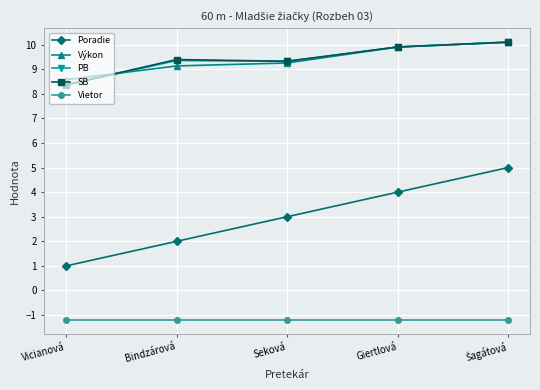

How many values in the PB series exceed 9?

4